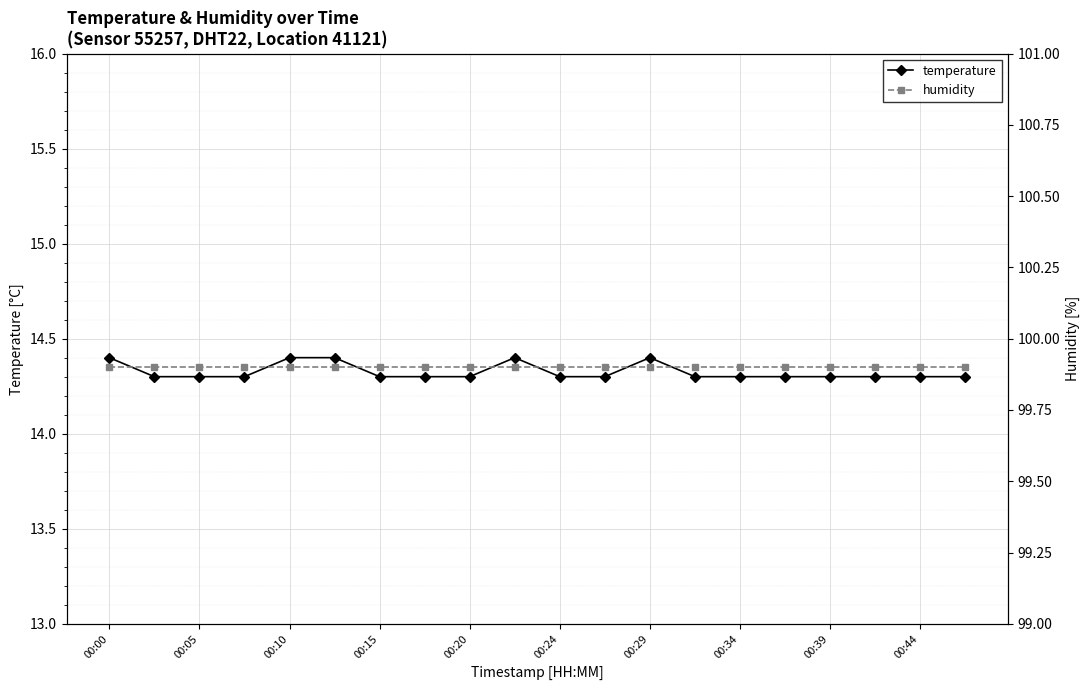

Count the number of data series in this chart.

2